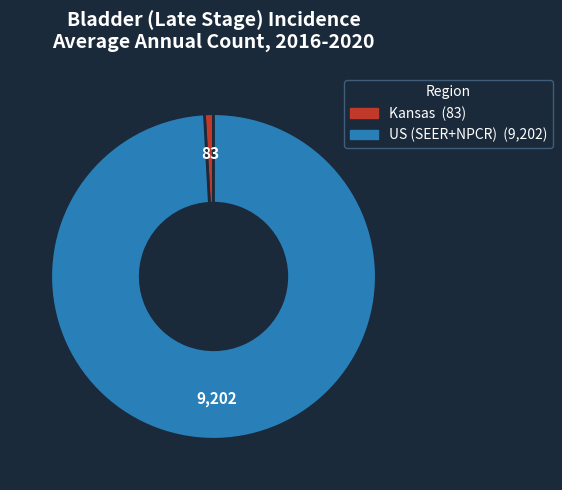

Which slice is the largest?

US (SEER+NPCR)